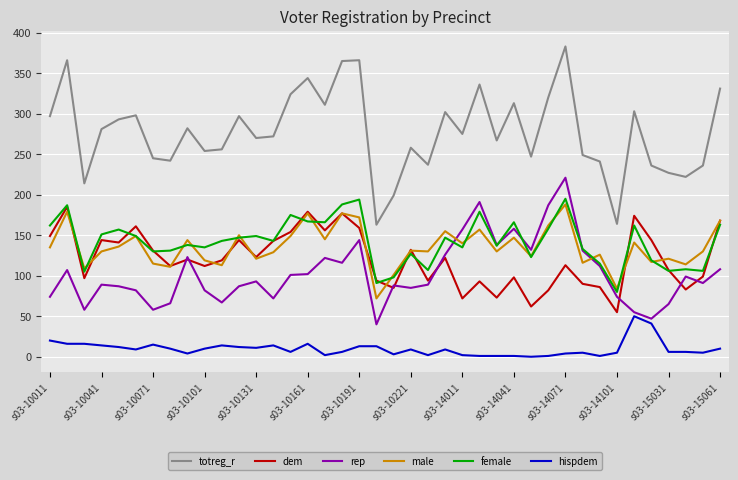

How many distinct data groups are displayed?

6